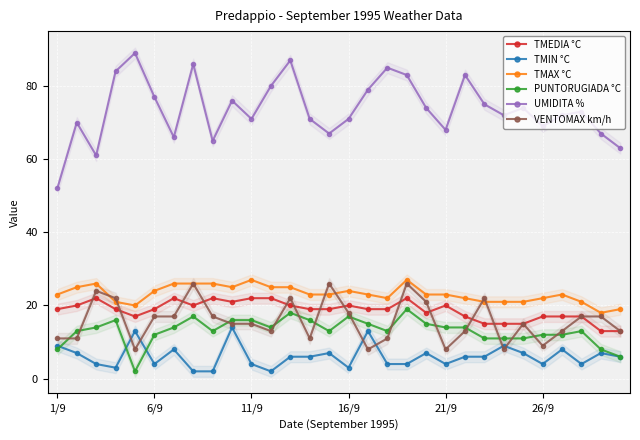

How many data points in UMIDITA % are less than 73?

15